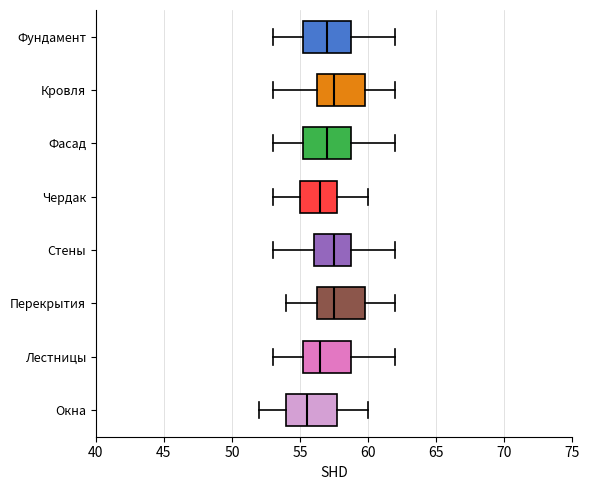

Reading bottom to top, read every box against the x-axis: the position of its median line, the range the box covers, and the ends of its whiskers. The values are not printed on the chart, so give them approximately, as read against the axis.

Окна: median 55.5, box 54.0 to 58.0, whiskers 52.0 to 60.0
Лестницы: median 56.5, box 55.5 to 59.0, whiskers 53.0 to 62.0
Перекрытия: median 57.5, box 56.5 to 60.0, whiskers 54.0 to 62.0
Стены: median 57.5, box 56.0 to 59.0, whiskers 53.0 to 62.0
Чердак: median 56.5, box 55.0 to 58.0, whiskers 53.0 to 60.0
Фасад: median 57.0, box 55.5 to 59.0, whiskers 53.0 to 62.0
Кровля: median 57.5, box 56.5 to 60.0, whiskers 53.0 to 62.0
Фундамент: median 57.0, box 55.5 to 59.0, whiskers 53.0 to 62.0